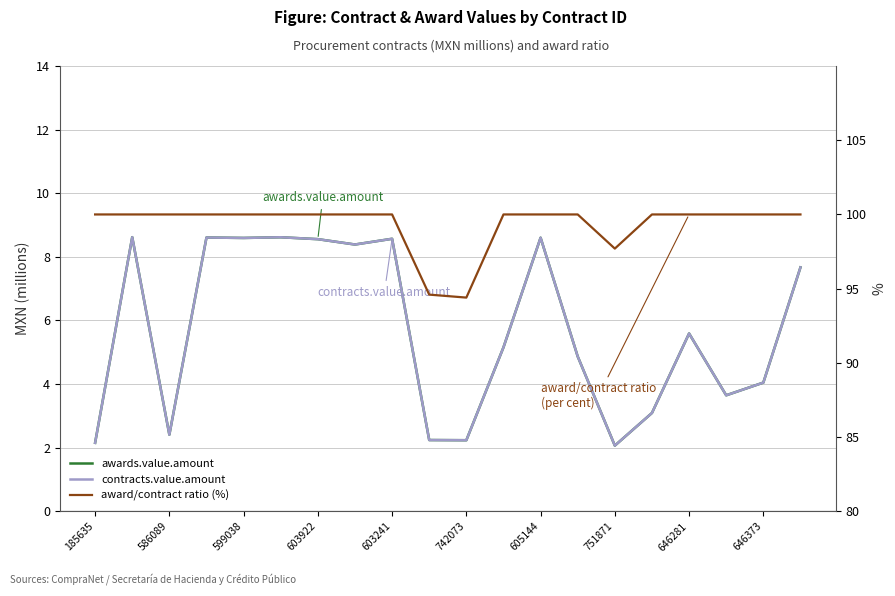

Is it true that award/contract ratio (%) equals 176.2 at 646373?

False